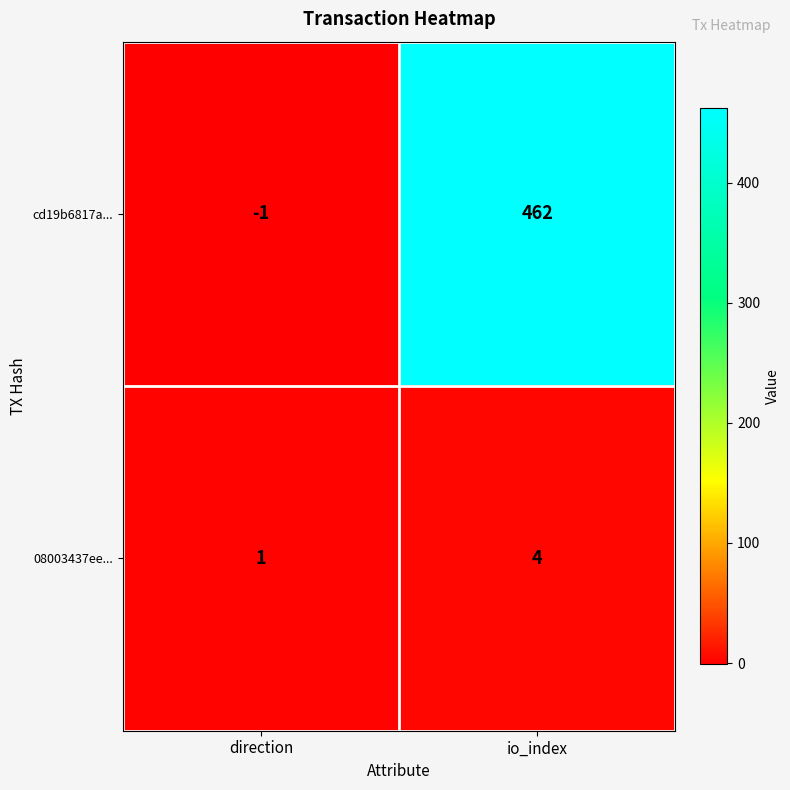

Where is 08003437ee... nearest to the value 2?

direction